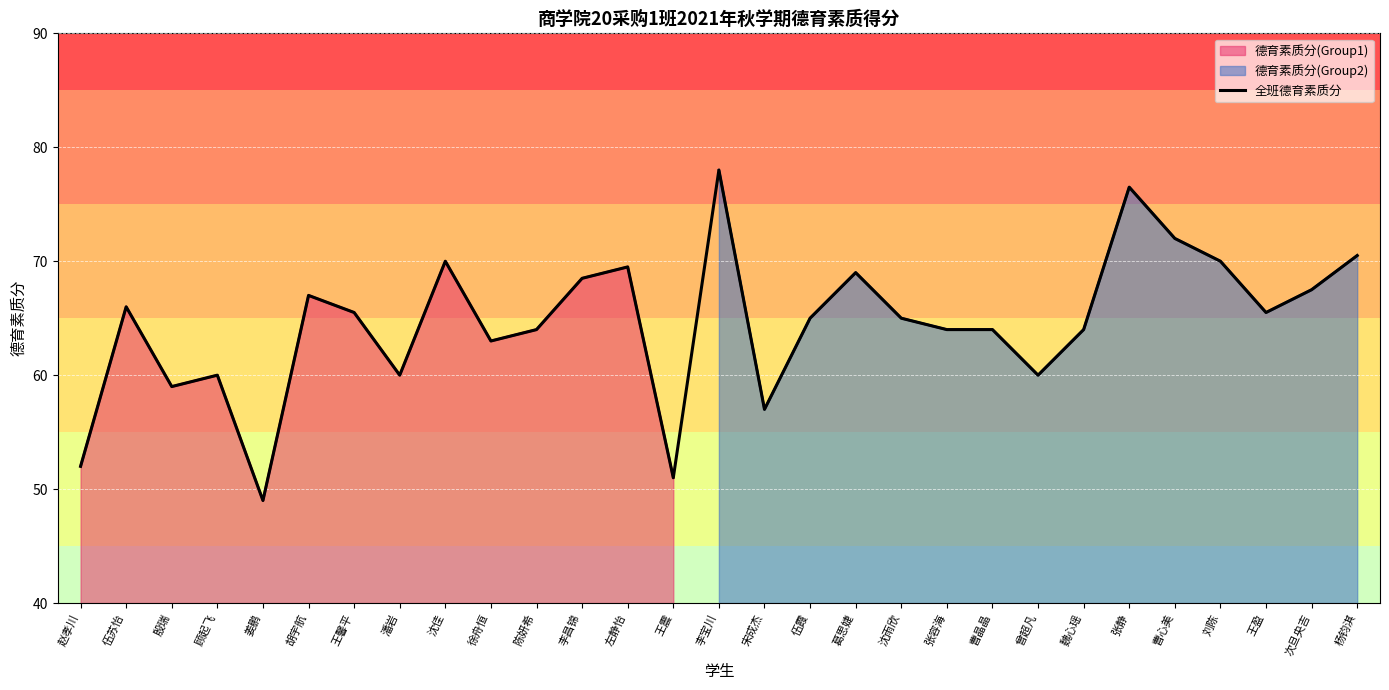

The value at 王馨平 is 40.7. True or false?

False